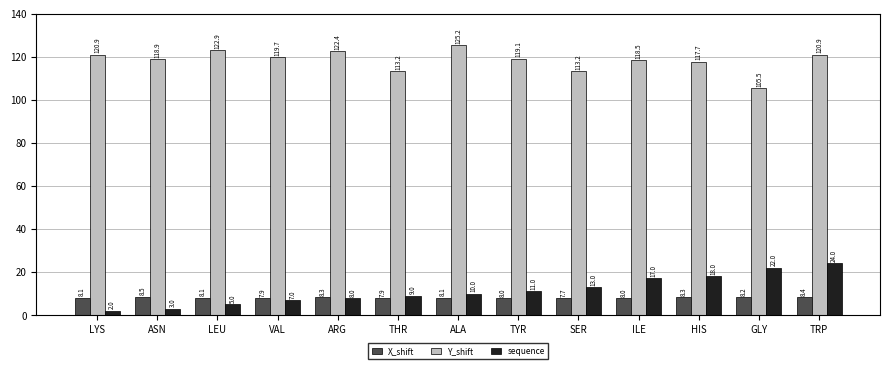

How many values in the Y_shift series exceed 119?

7